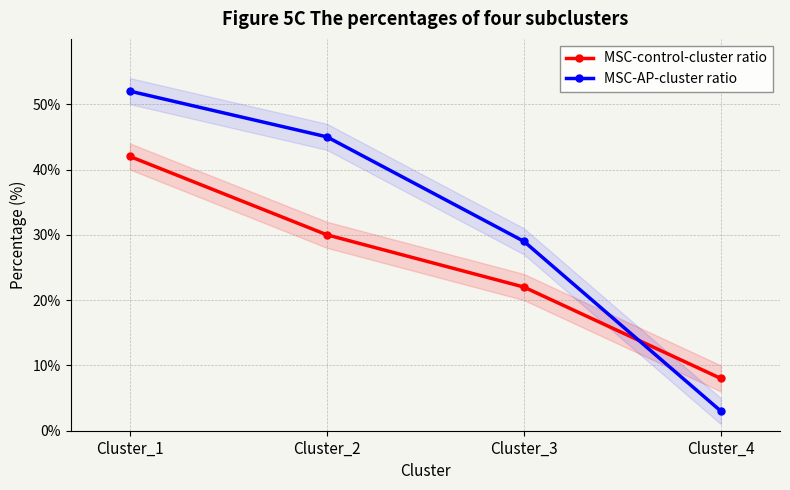

What is the spread (max minus min) of values at Cluster_1?

10